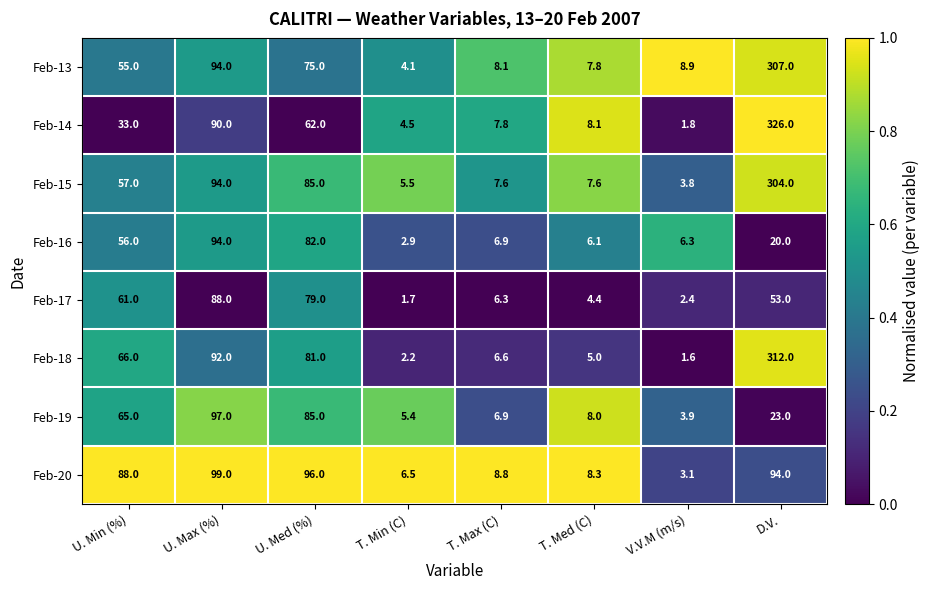

Which label corresponds to the smallest value in the chart?

V.V.M (m/s)